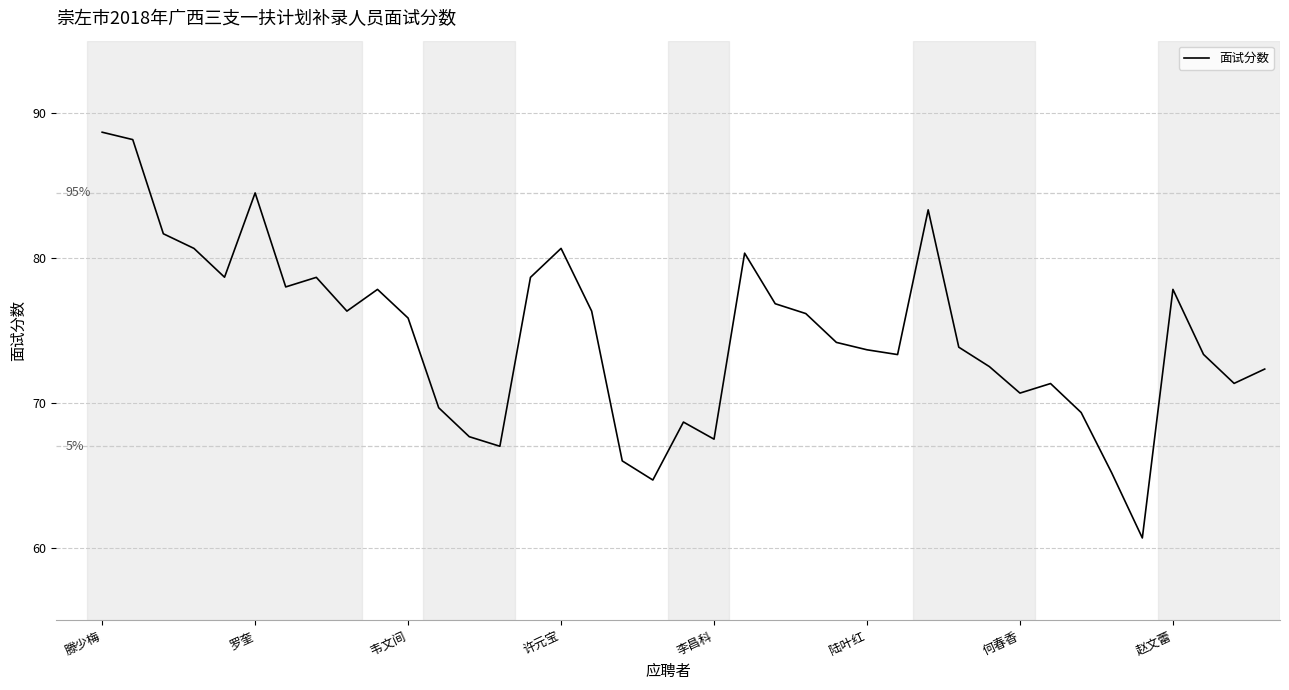

What is the greatest value displayed?

88.7